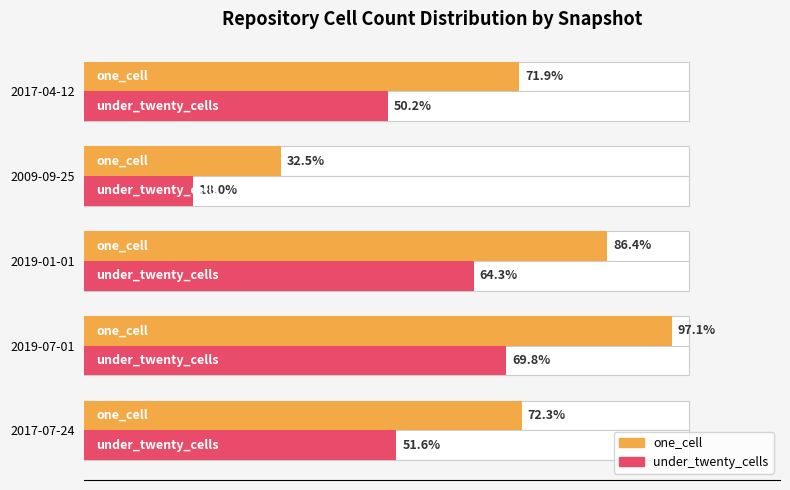

What is the lowest value of the under_twenty_cells series?

18.0